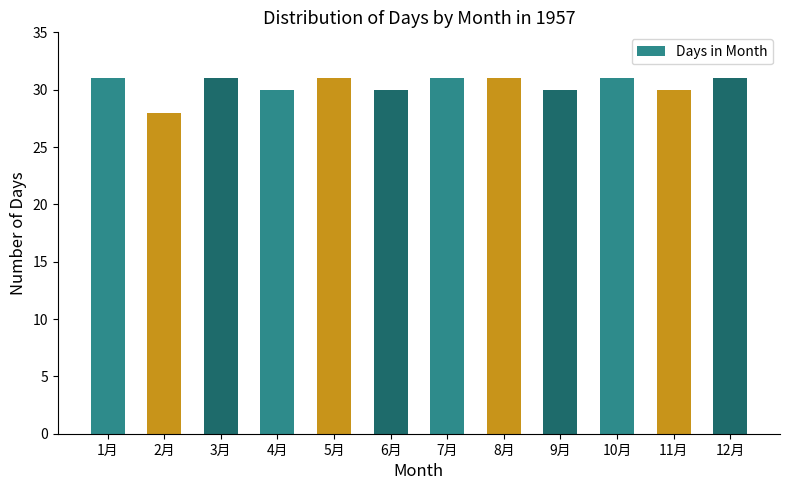

What is the change in value from 6月 to 10月?

+1